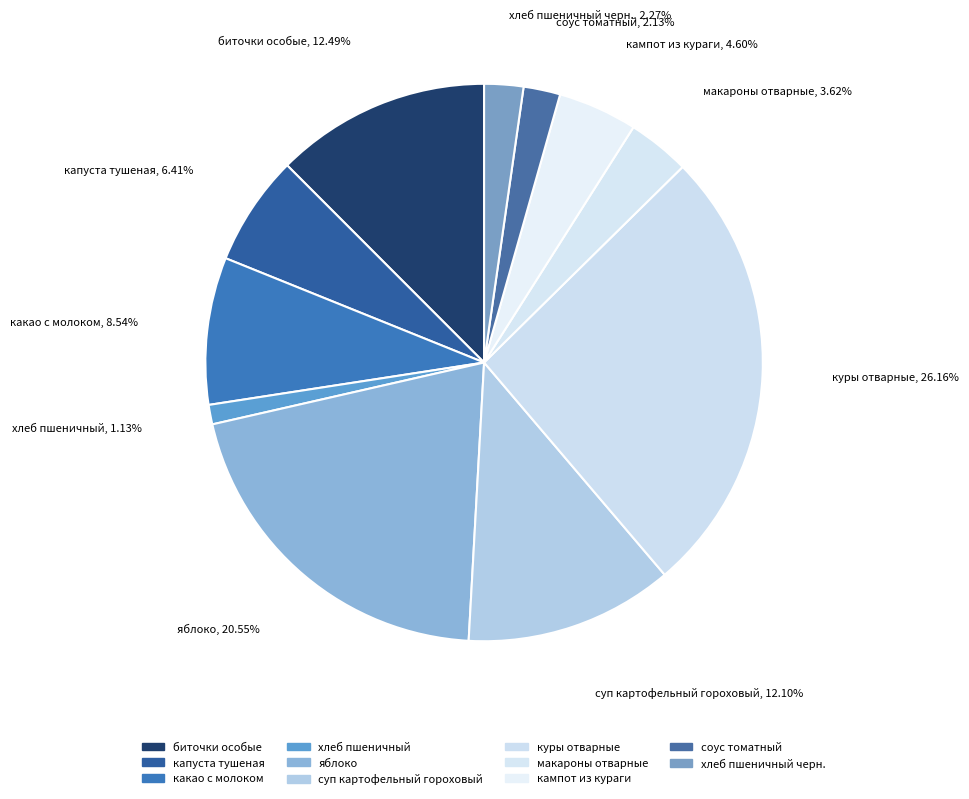

How many segments does this pie chart have?

11